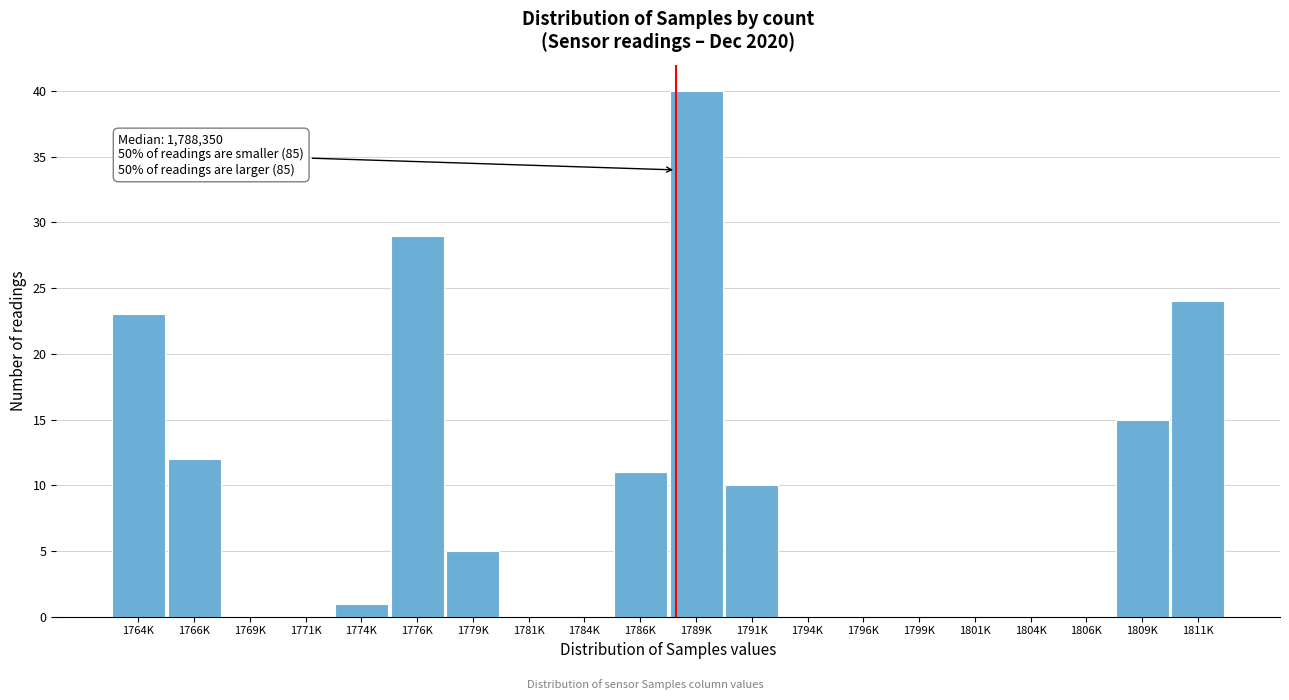

Reading right to left, transcribe all the data shown in this chart.

1811K=24	1809K=15	1806K=0	1804K=0	1801K=0	1799K=0	1796K=0	1794K=0	1791K=10	1789K=40	1786K=11	1784K=0	1781K=0	1779K=5	1776K=29	1774K=1	1771K=0	1769K=0	1766K=12	1764K=23